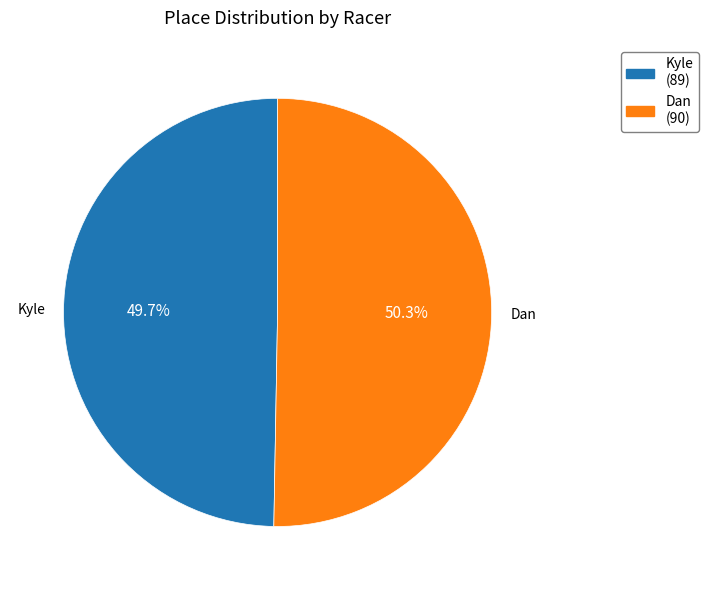

Is there a majority slice in this chart?

Yes